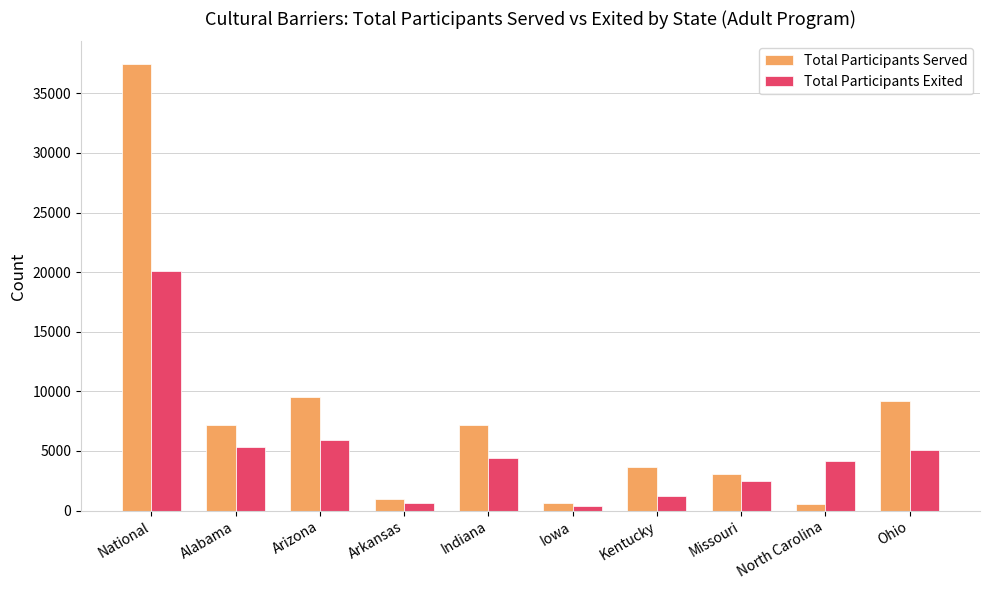

At Ohio, list the series in order from smallest to largest.

Total Participants Exited, Total Participants Served